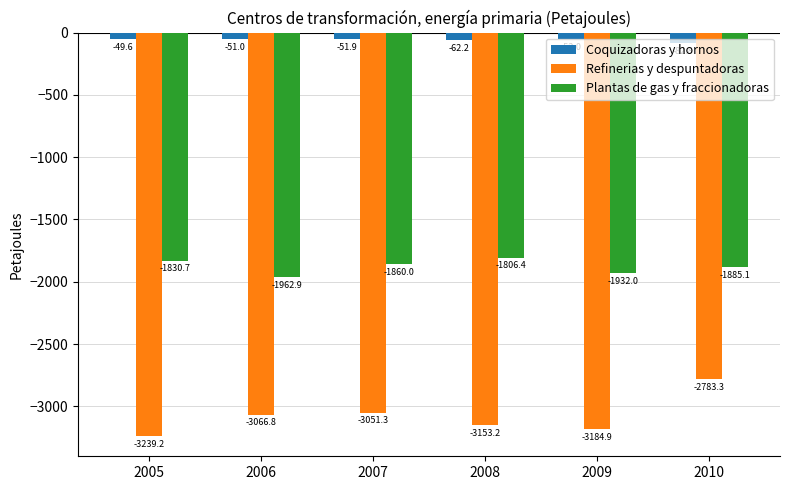

What are all the series names shown in the legend?

Coquizadoras y hornos, Refinerias y despuntadoras, Plantas de gas y fraccionadoras